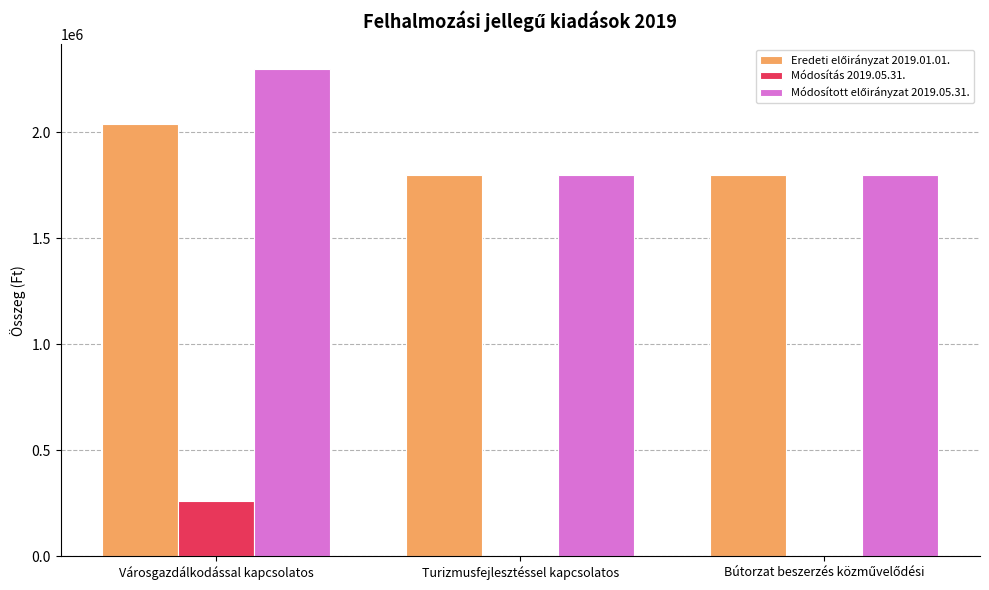

The Módosítás 2019.05.31. series shows 340906 at Városgazdálkodással kapcsolatos. True or false?

False